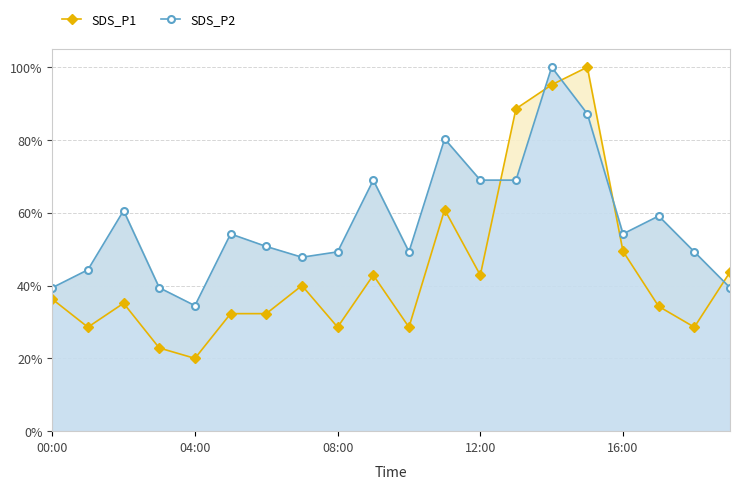

Reading left to right, transcribe all the data shown in this chart.

SDS_P1: 36.3	28.6	35.1	22.9	20.0	32.3	32.3	40.0	28.6	42.9	28.6	60.9	42.9	88.6	95.1	100.0	49.4	34.3	28.6	43.7
SDS_P2: 39.4	44.3	60.6	39.4	34.5	54.2	50.7	47.8	49.3	69.0	49.3	80.3	69.0	69.0	100.0	87.2	54.2	59.1	49.3	39.4